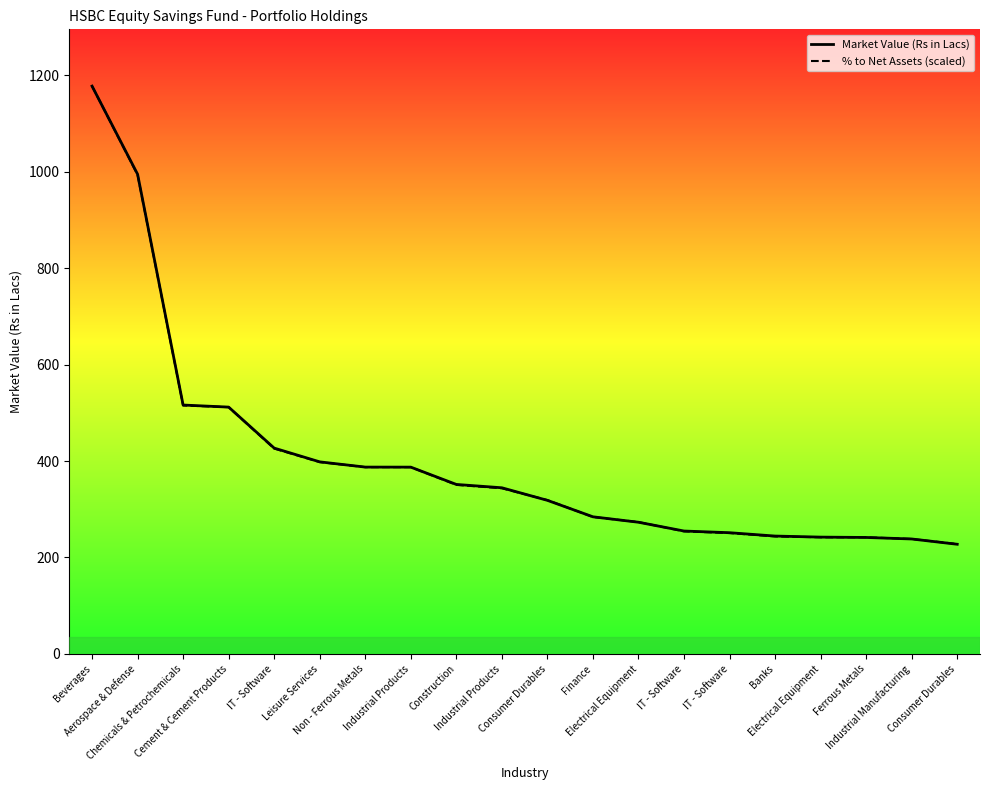

Which series ends up on top after the final intersection of Market Value (Rs in Lacs) and % to Net Assets (scaled)?

% to Net Assets (scaled)